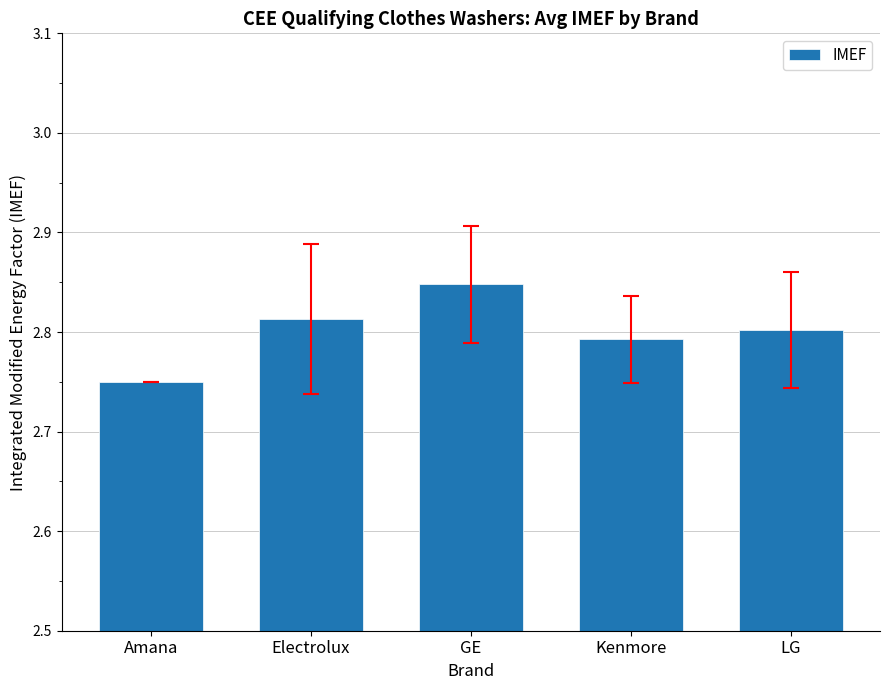

How many bars are there in total?

5